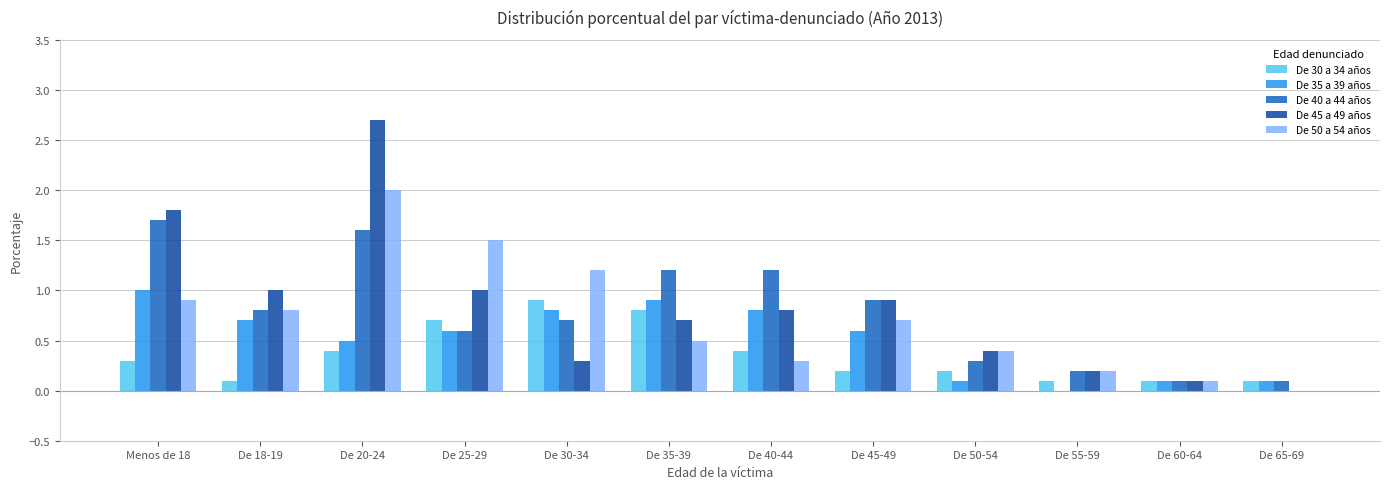

What is the average value of the De 30 a 34 años series?

0.4